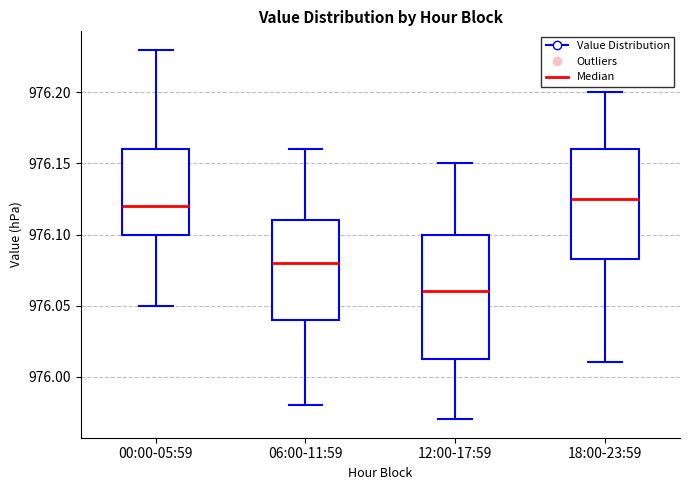

Where does the lower whisker of the box for 12:00-17:59 end on the y-axis? The values are not printed on the chart, so give them approximately, as read against the axis.

975.970